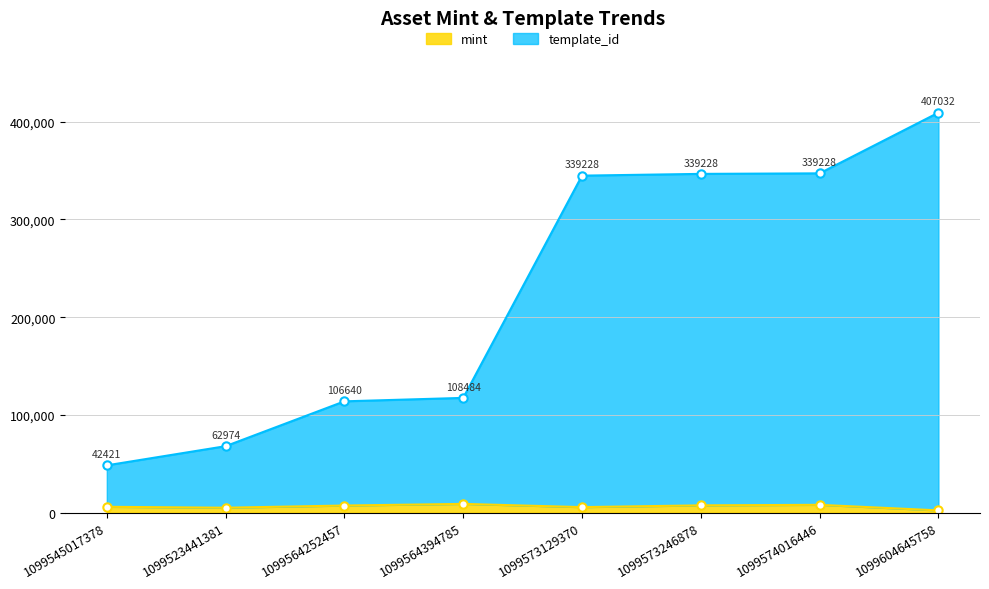

What value does the template_id series have at 1099564252457?

113915